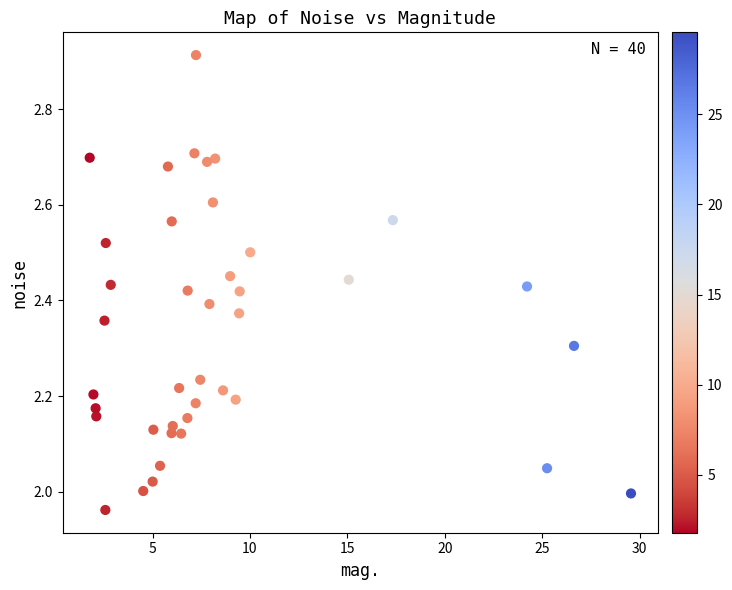

What is the range of Y values (max minus min)?

1.0